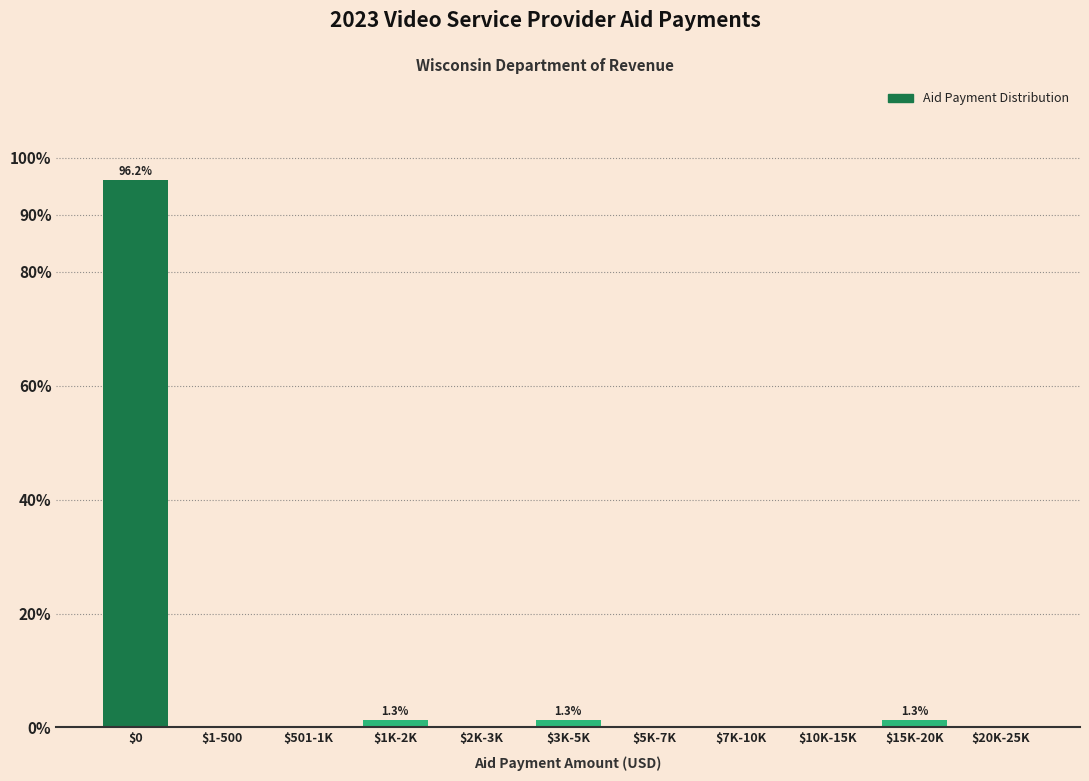

The chart shows a value of 96.2 at $0. True or false?

True